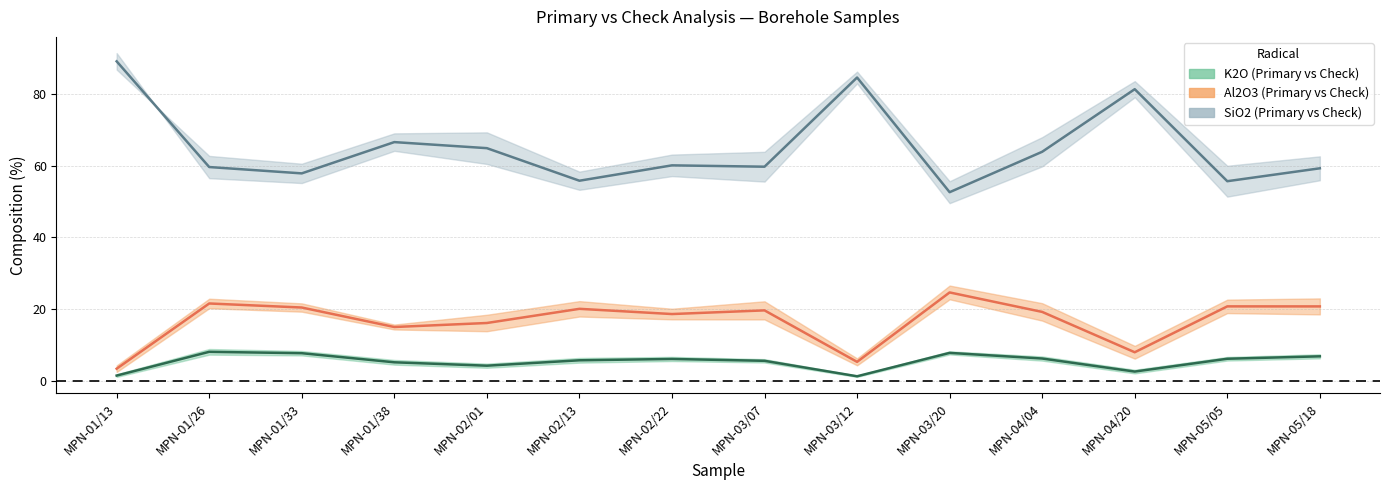

Which series changed the most between MPN-01/13 and MPN-03/12?

Primary SiO2